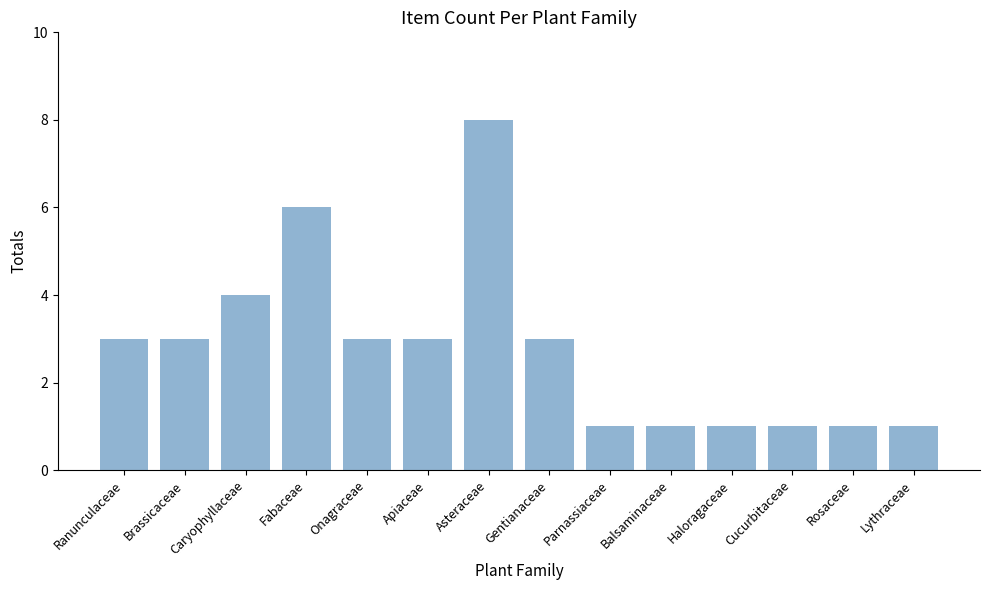

The chart shows a value of 1 at Lythraceae. True or false?

True